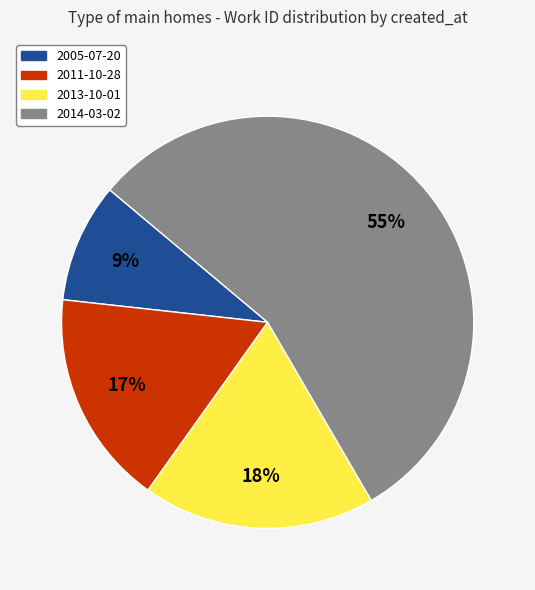

The 2011-10-28 slice represents 17% of the pie. True or false?

True